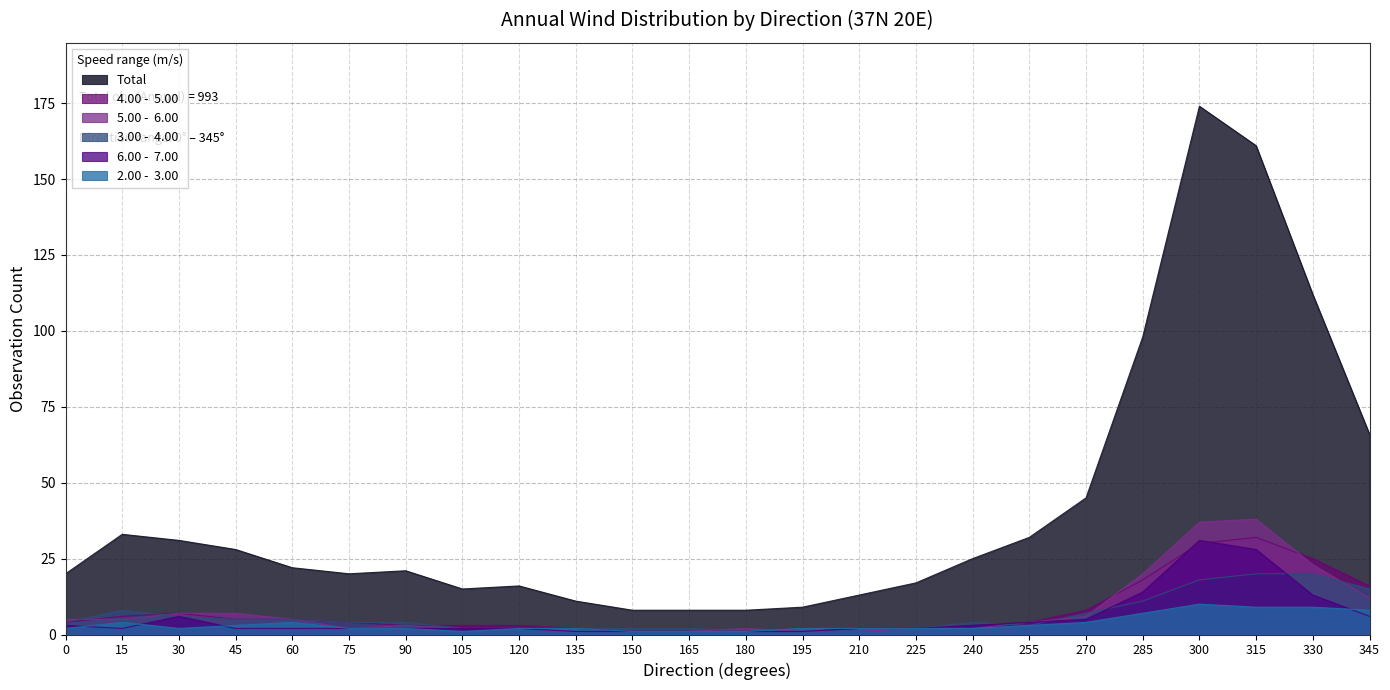

What is the highest value of the Total series?

174